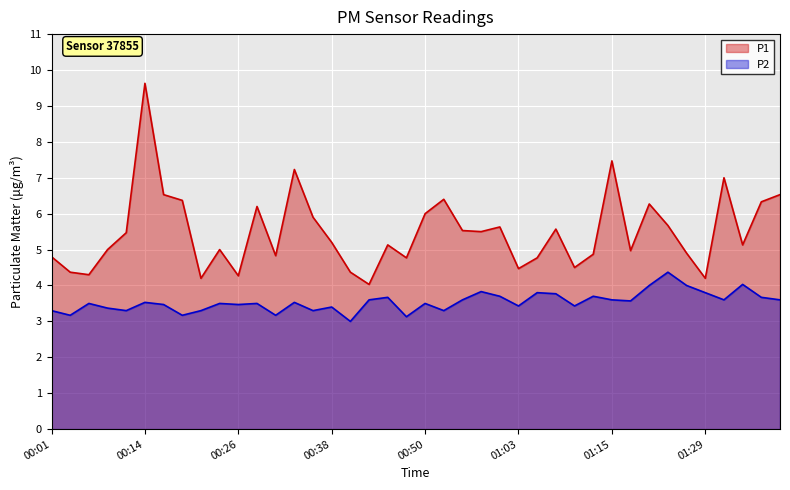

Between 00:26 and 01:29, which is larger?

00:26